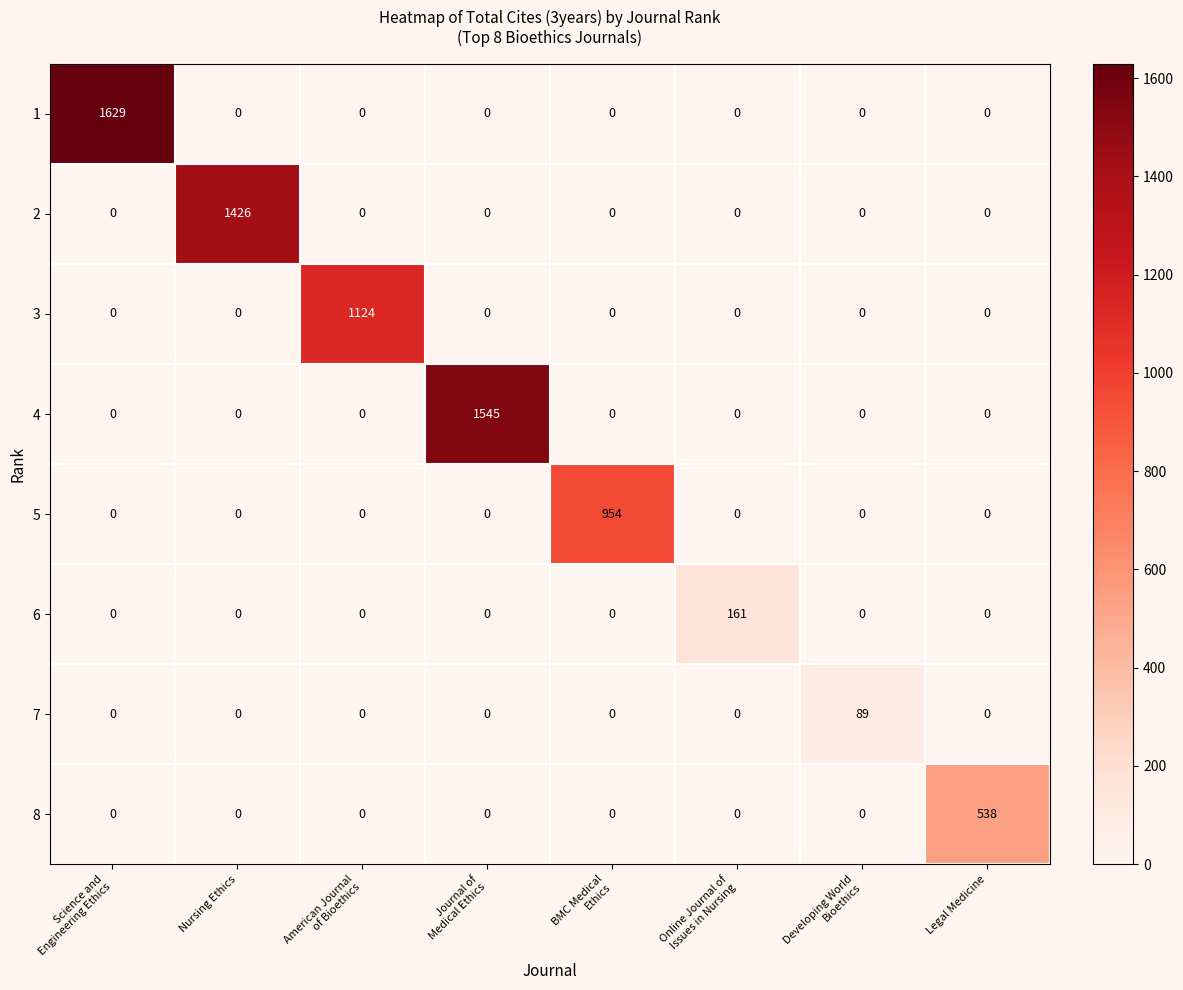

What is the average value of the 5 series?

119